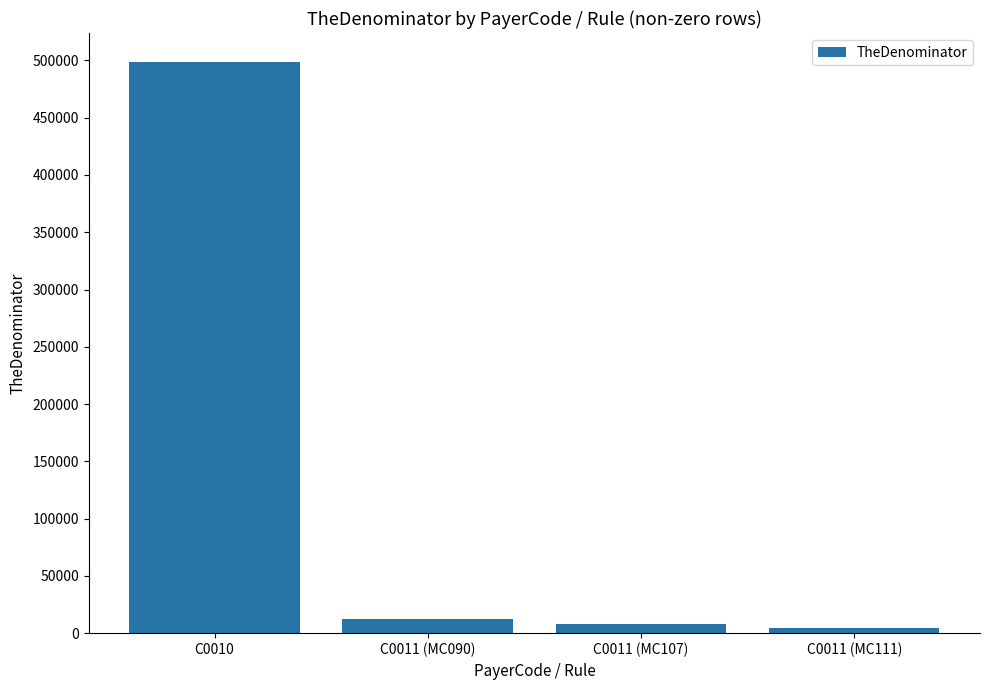

What is the difference between the maximum and minimum values?

494530